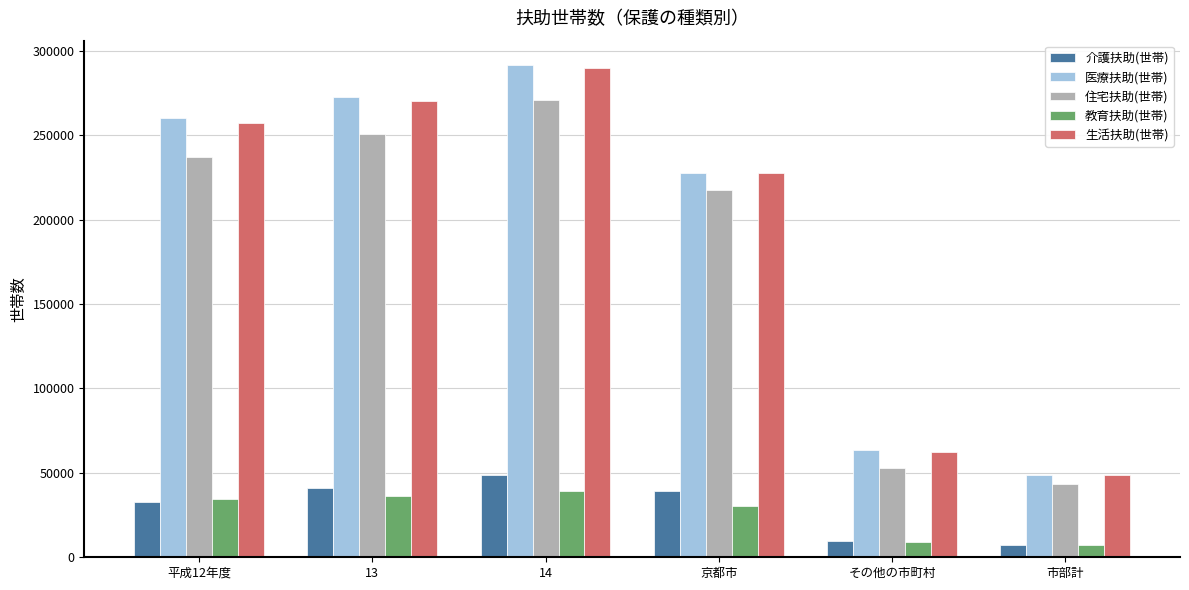

What is the minimum value for 介護扶助(世帯)?

7339